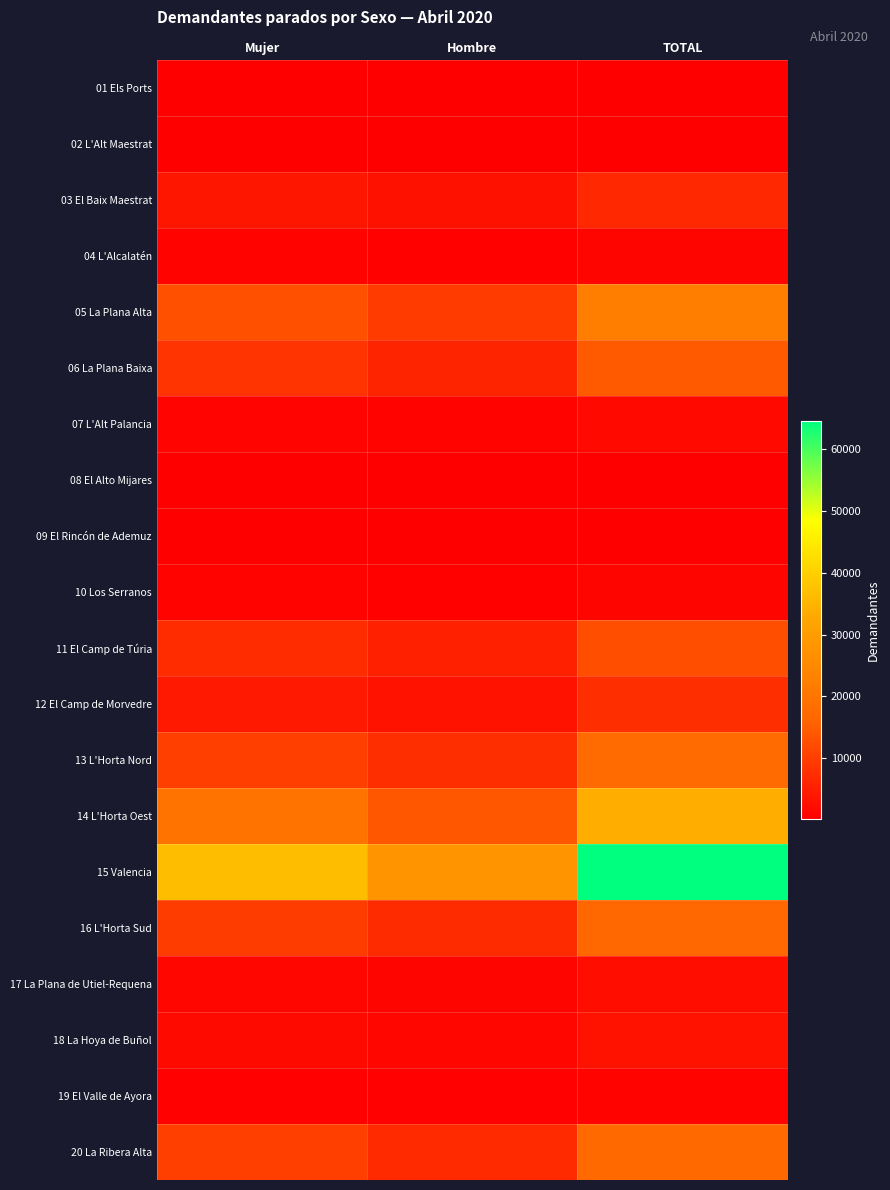

Which has a higher value, TOTAL or Hombre?

TOTAL